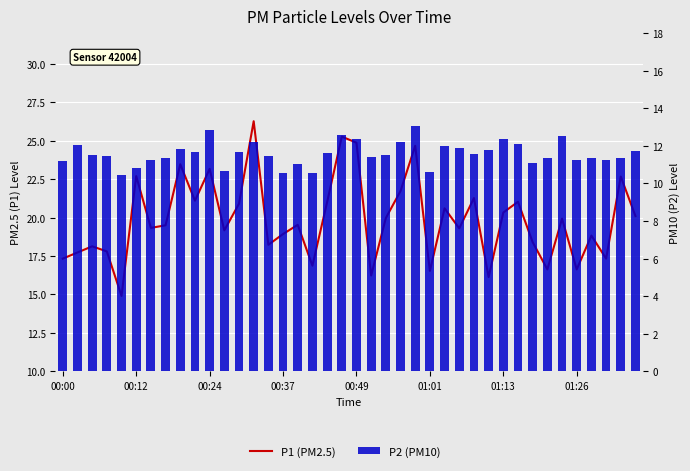

What is the sum of all P1 (PM2.5) values?

794.5